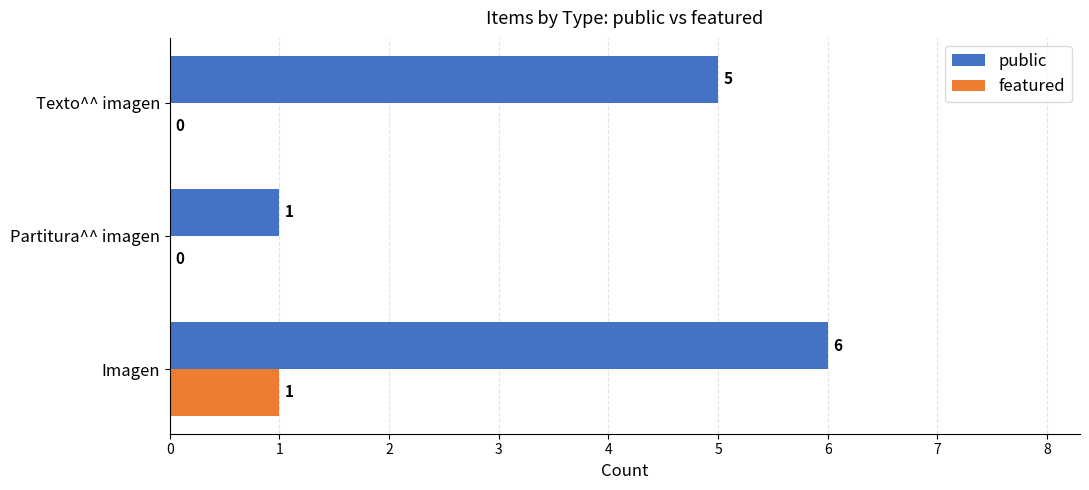

Which series has the largest range (max minus min)?

public